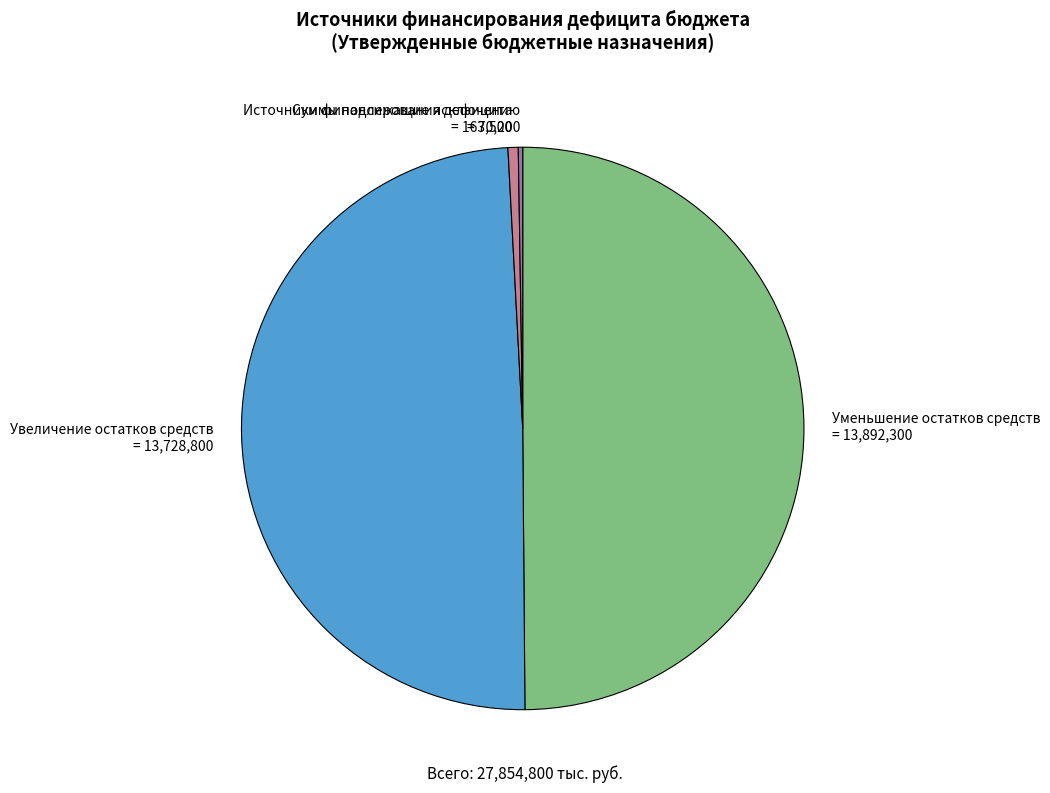

Is it true that Источники финансирования дефицита is 1% of the pie?

True